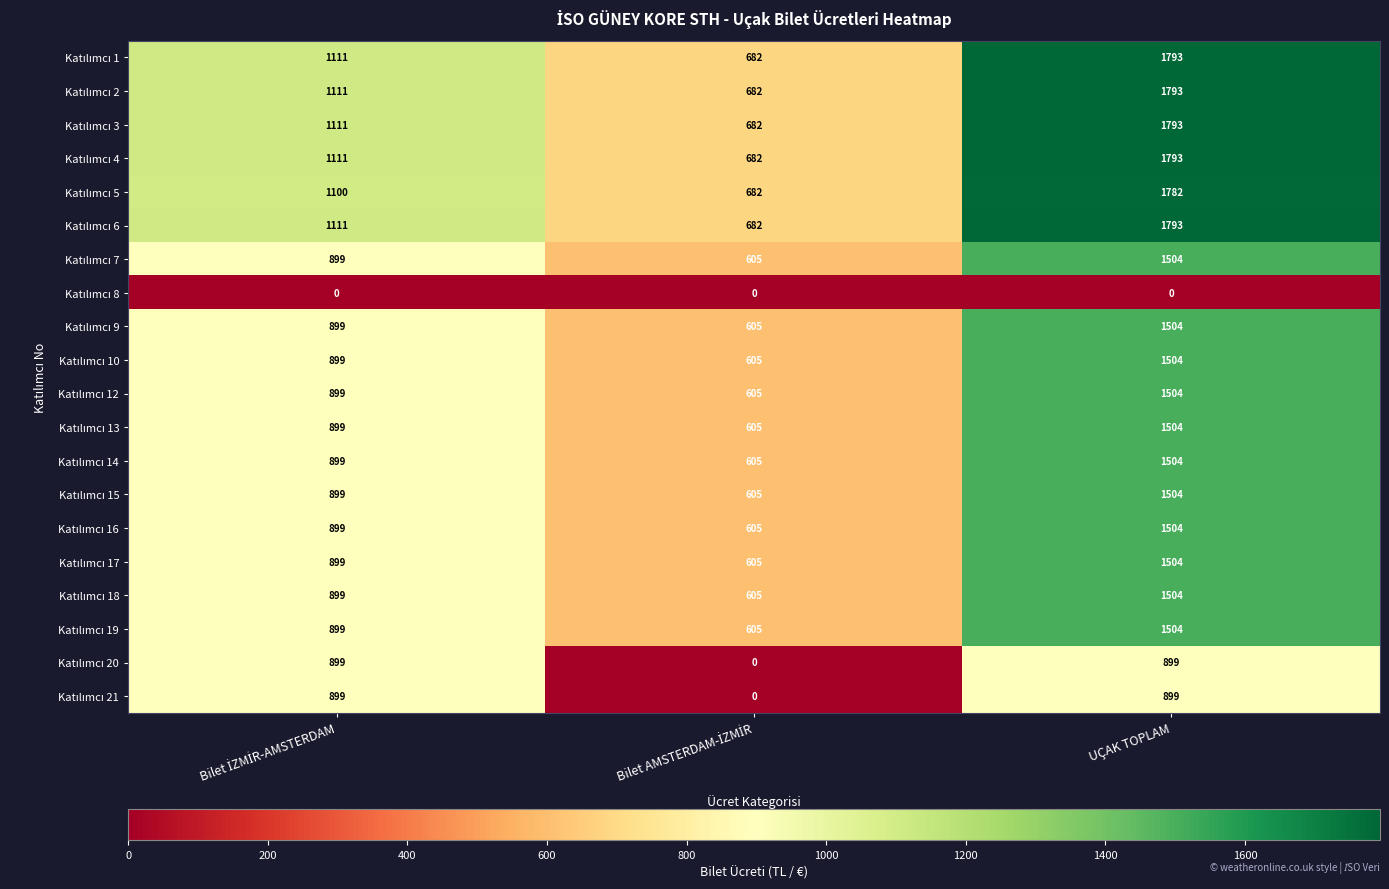

At which category is the sum across all series the highest?

UÇAK TOPLAM